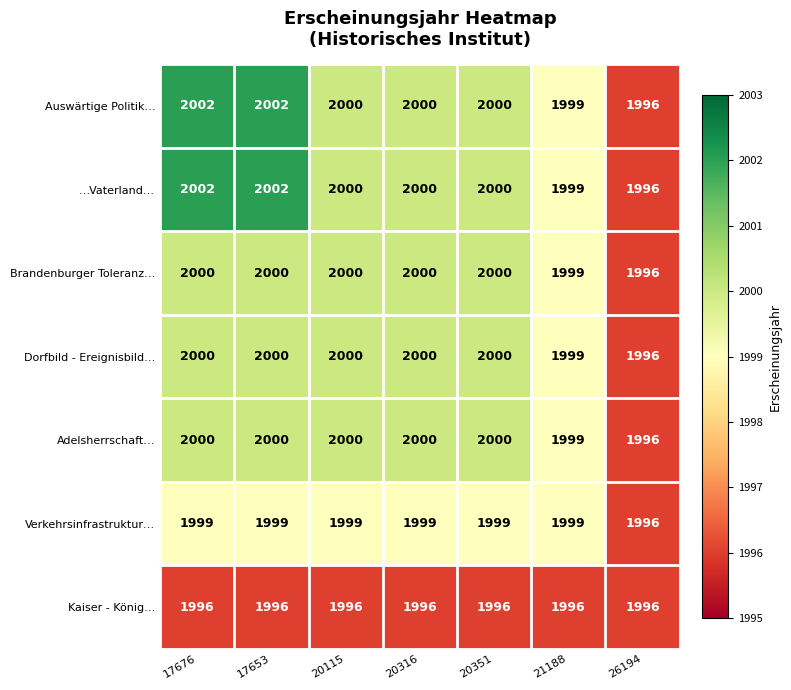

What is the total value across all series at 21188?

13990